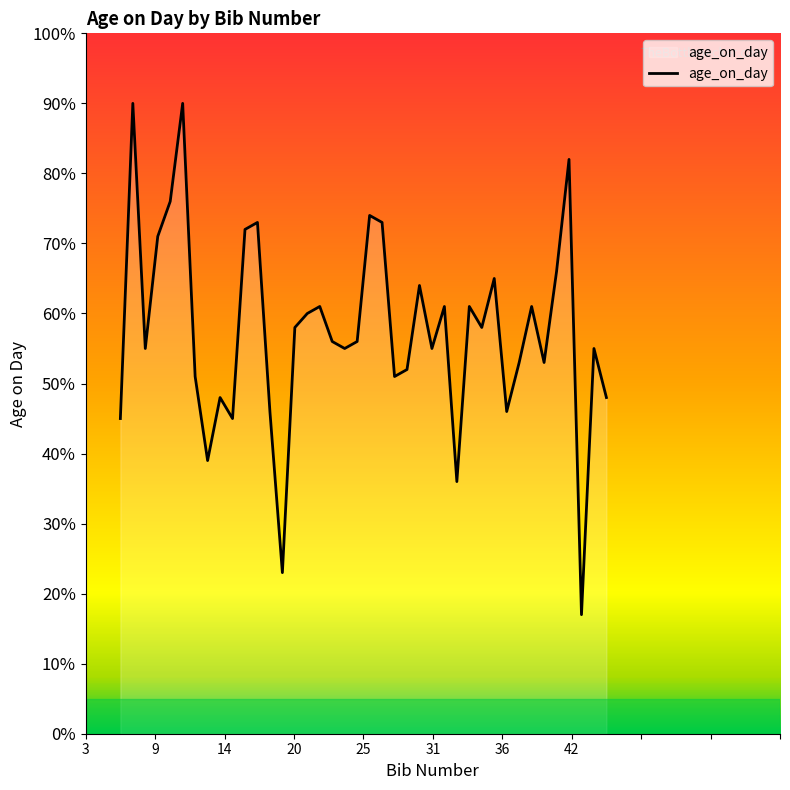

What is the average value?

58